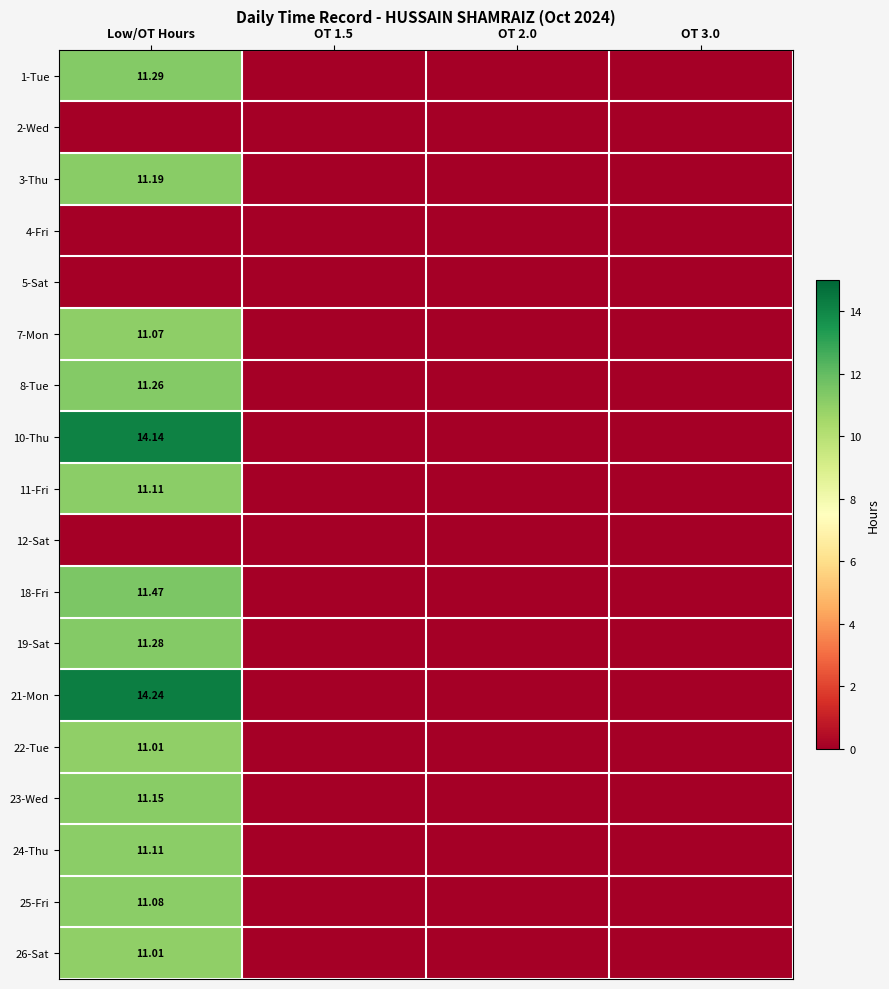

Which category has the lowest value across all series?

OT 1.5